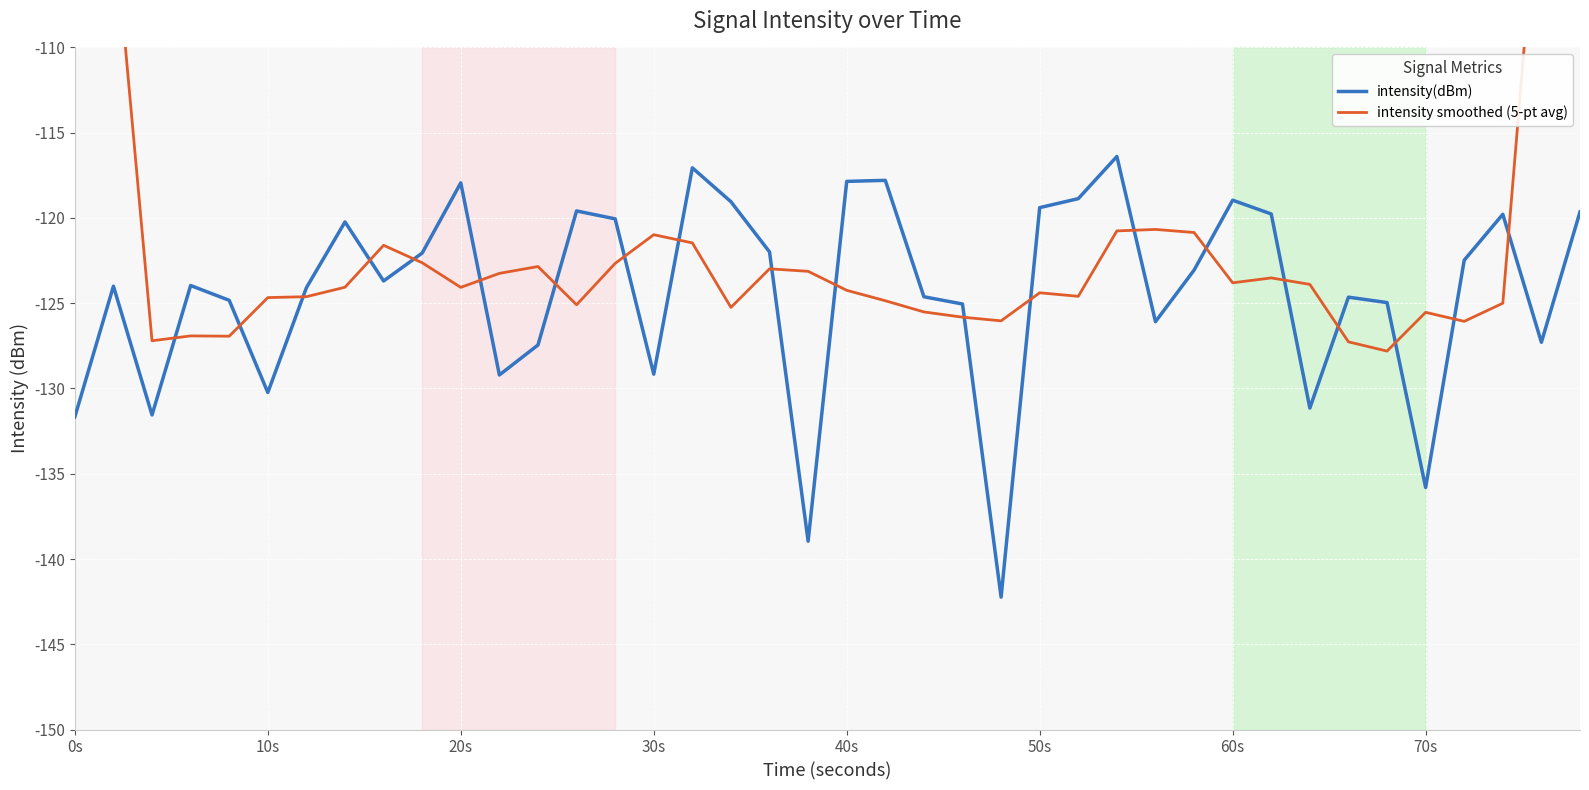

True or false: intensity(dBm) has a value of -63.4 at 30s.

False